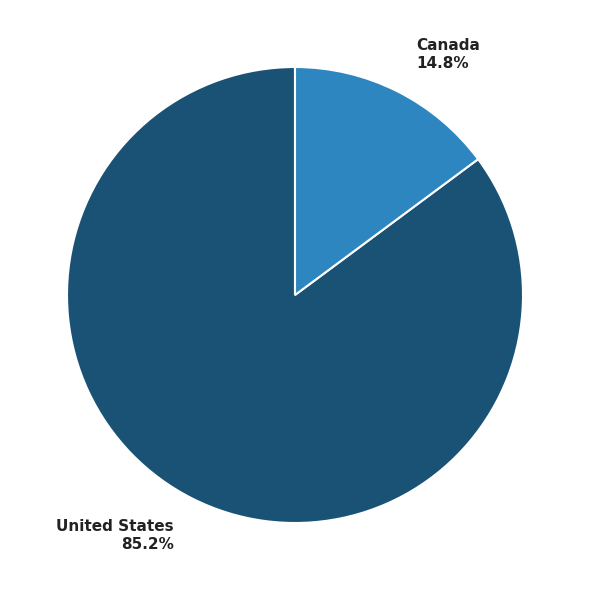

True or false: Canada accounts for 15% of the total.

True